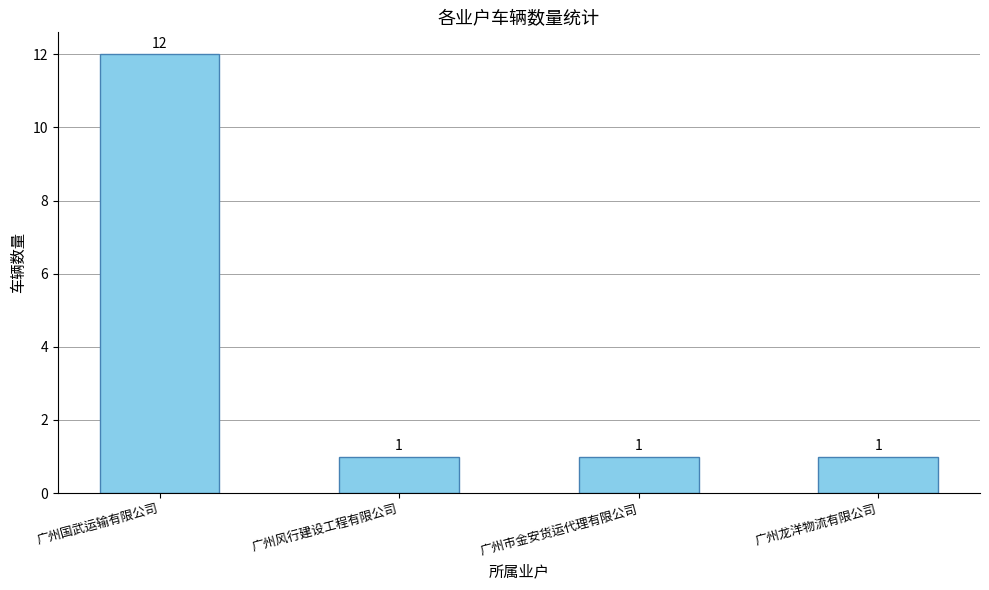

Is it true that the value at 广州市金安货运代理有限公司 is 1?

True